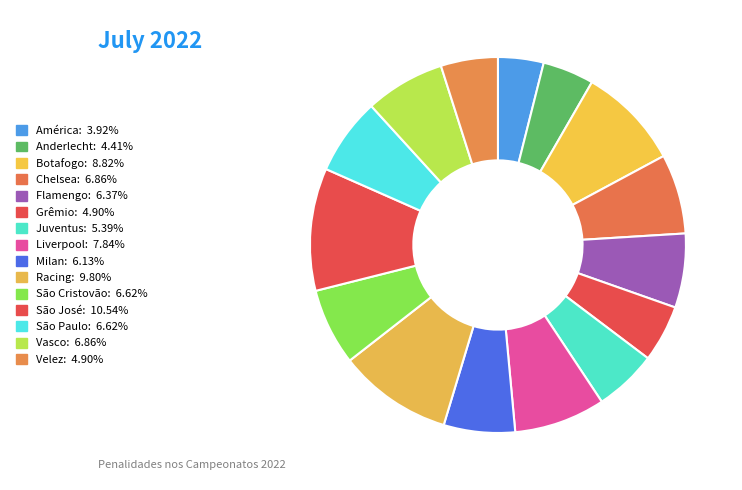

Combined, what portion of the pie is Milan and São Paulo?

12.7%